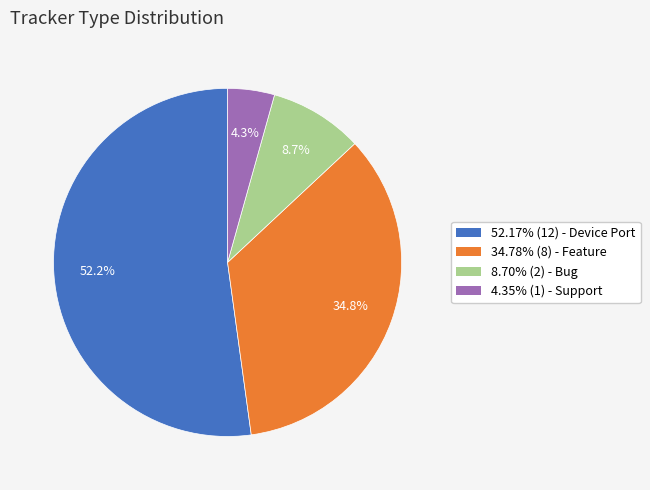

Approximately how many times larger is the value at 34.78% (8) - Feature compared to 8.70% (2) - Bug?

4.0